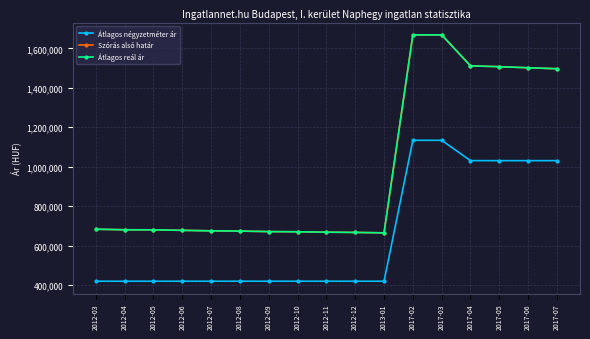

What is the difference between the maximum and minimum values in the Átlagos négyzetméter ár series?

714872